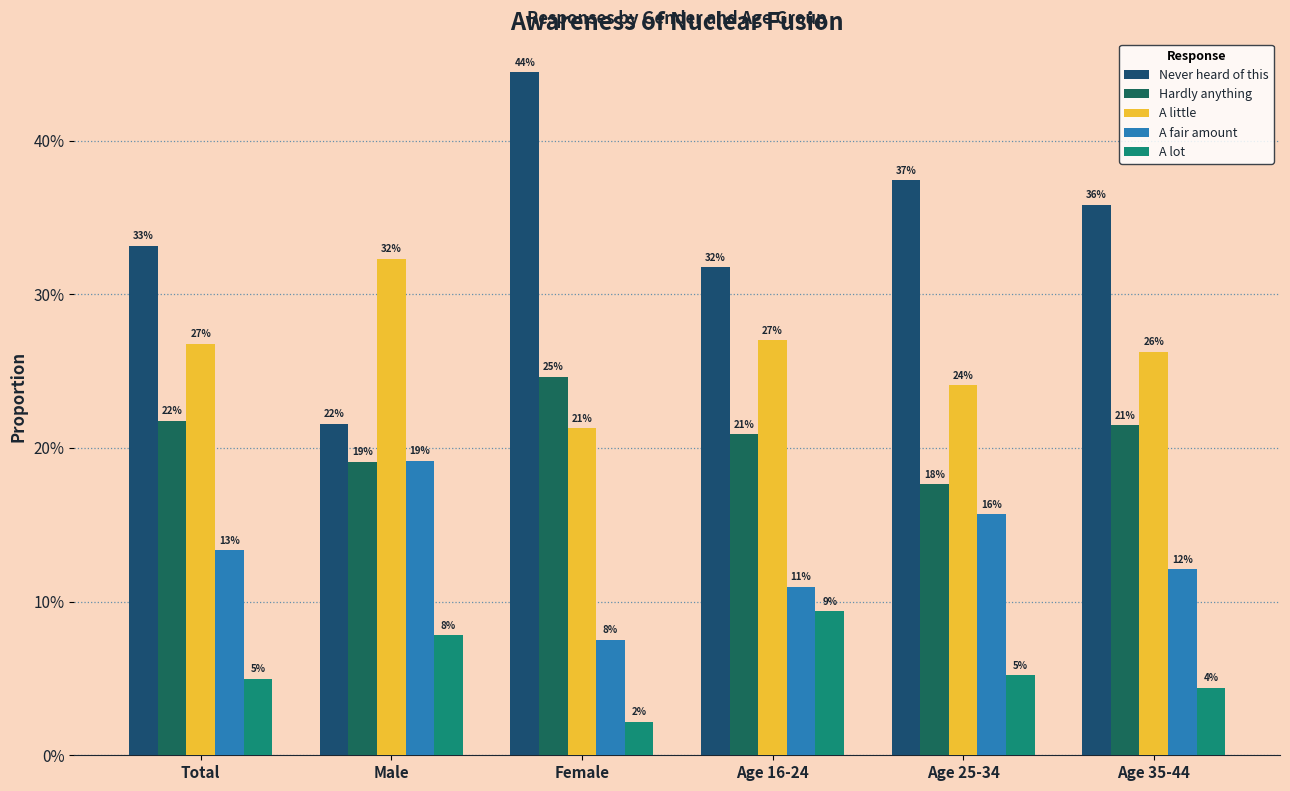

Reading left to right, extract all data points from this chart.

Never heard of this: 0.3	0.2	0.4	0.3	0.4	0.4
Hardly anything: 0.2	0.2	0.2	0.2	0.2	0.2
A little: 0.3	0.3	0.2	0.3	0.2	0.3
A fair amount: 0.1	0.2	0.1	0.1	0.2	0.1
A lot: 0.0	0.1	0.0	0.1	0.1	0.0